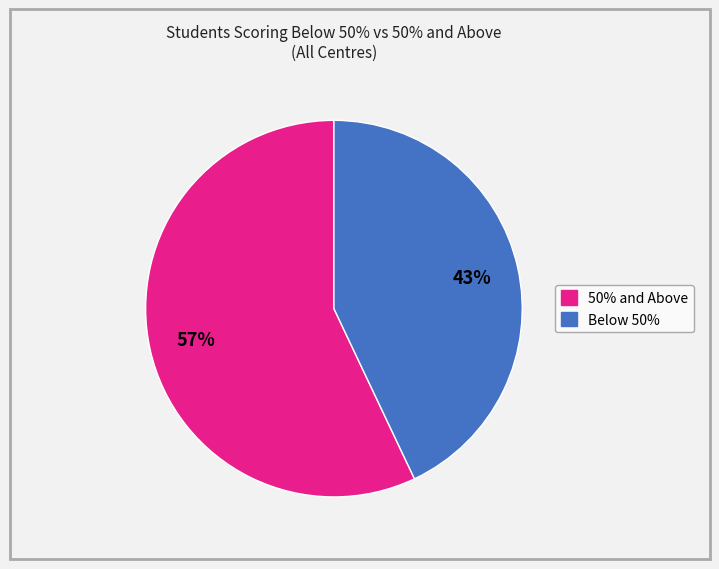

To the nearest percent, what is the average slice percentage?

50%